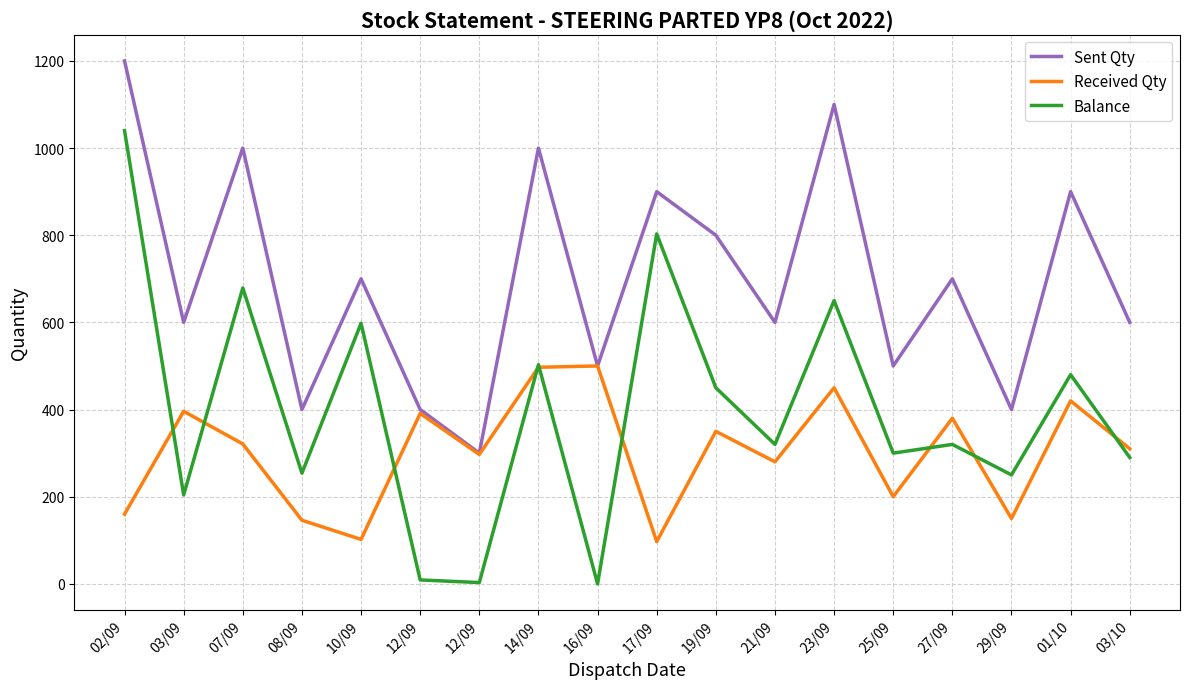

Does the chart display data point markers on the line(s)?

No